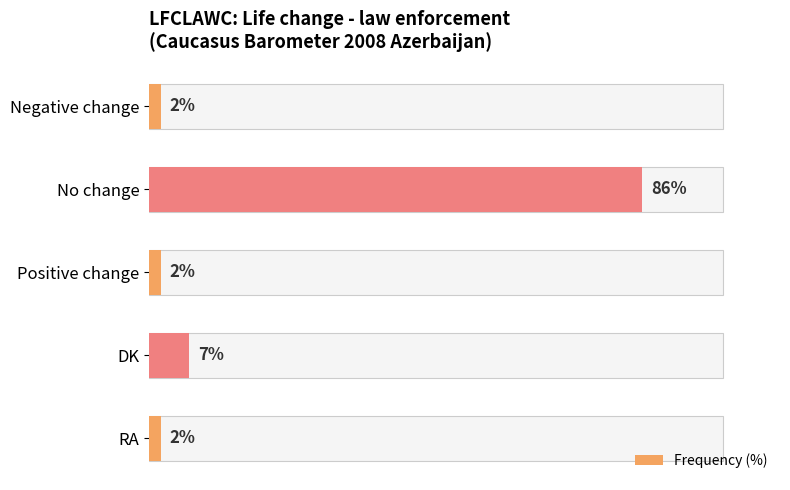

How many bars are there in total?

5